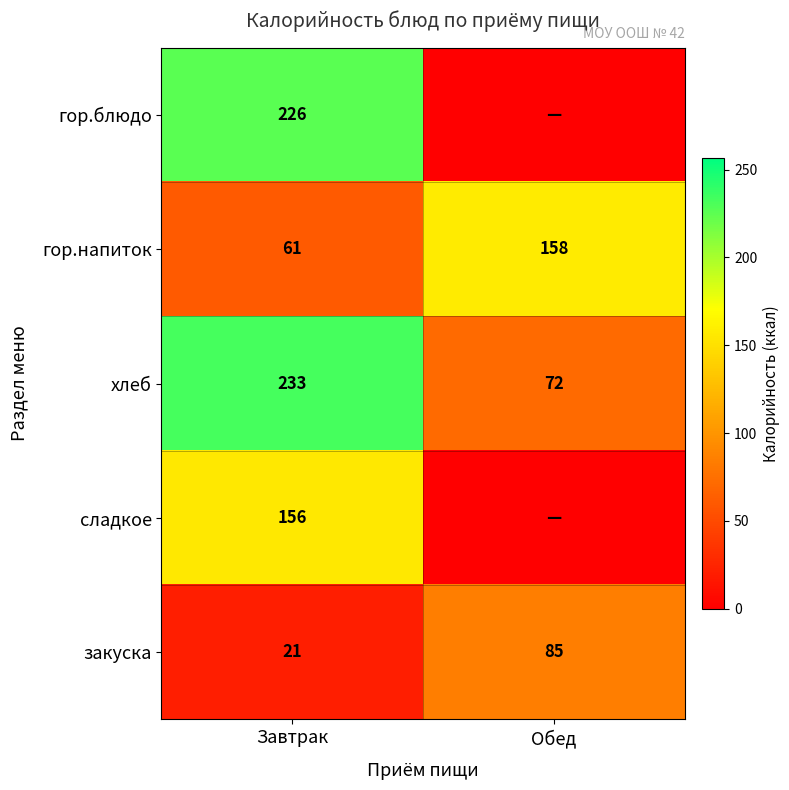

At which label does хлеб reach its peak?

Завтрак